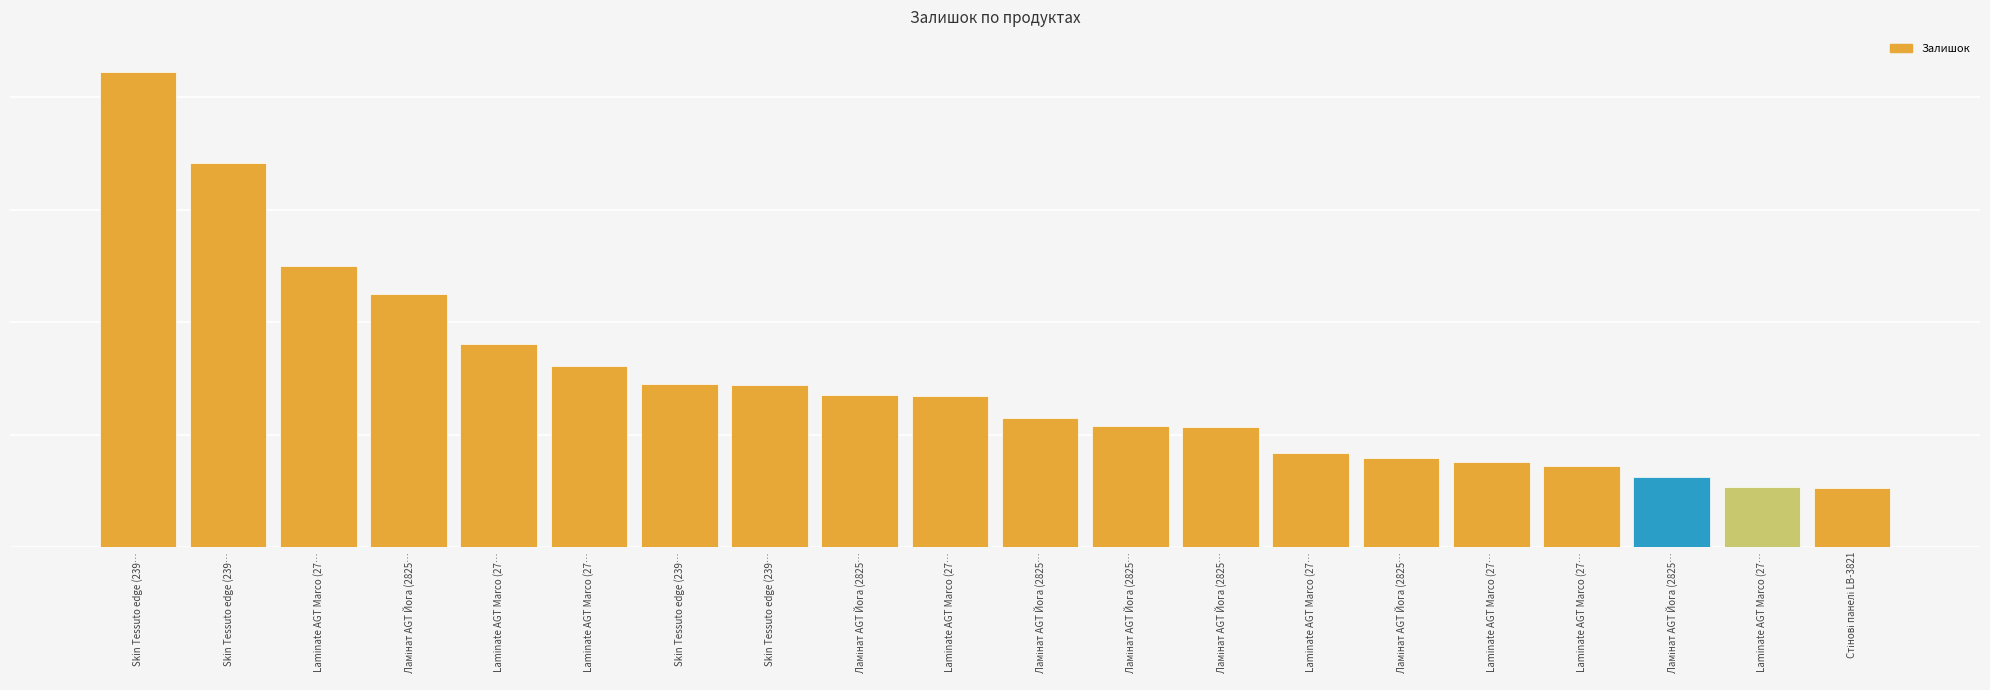

What is the approximate value at Skin Tessuto edge (239…?

290